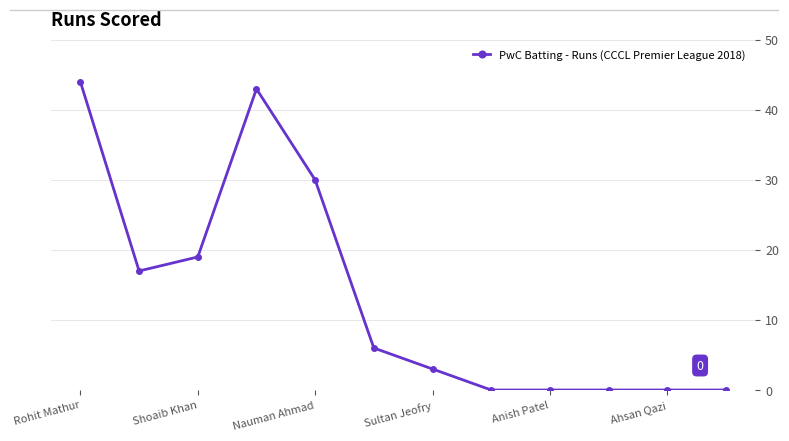

How many lines are shown in the chart?

1